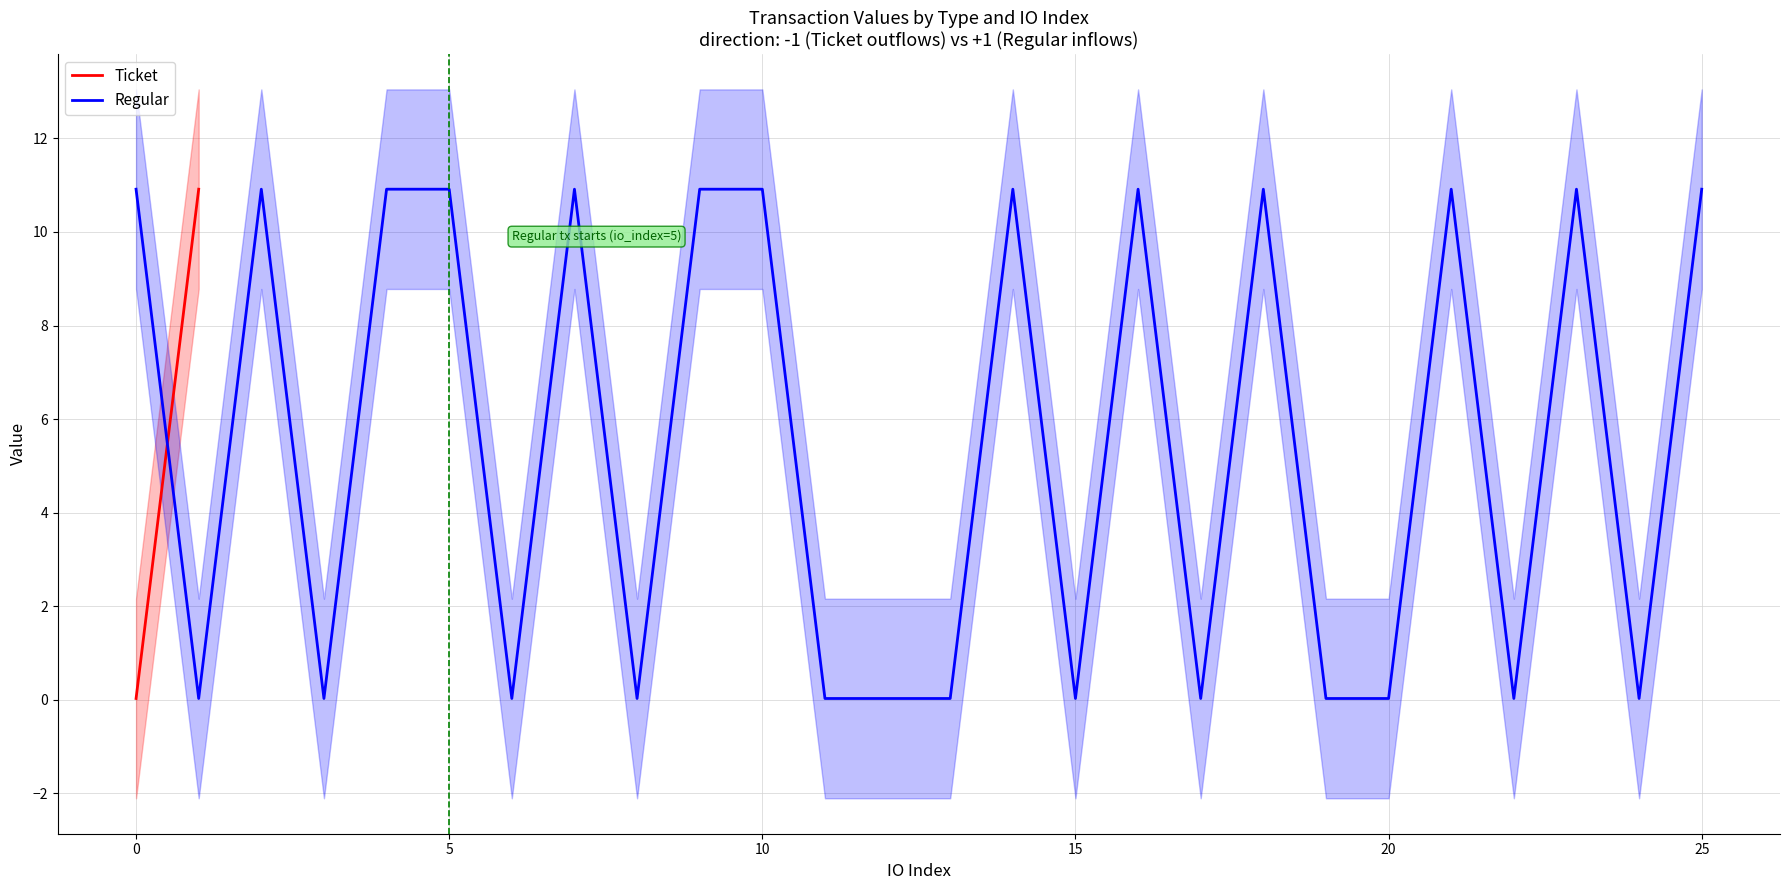

What is the sum of all Regular values?

142.3